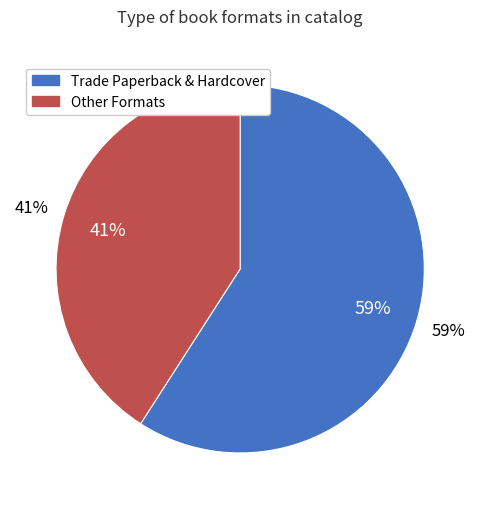

Which category has the biggest portion of the pie?

Trade Paperback